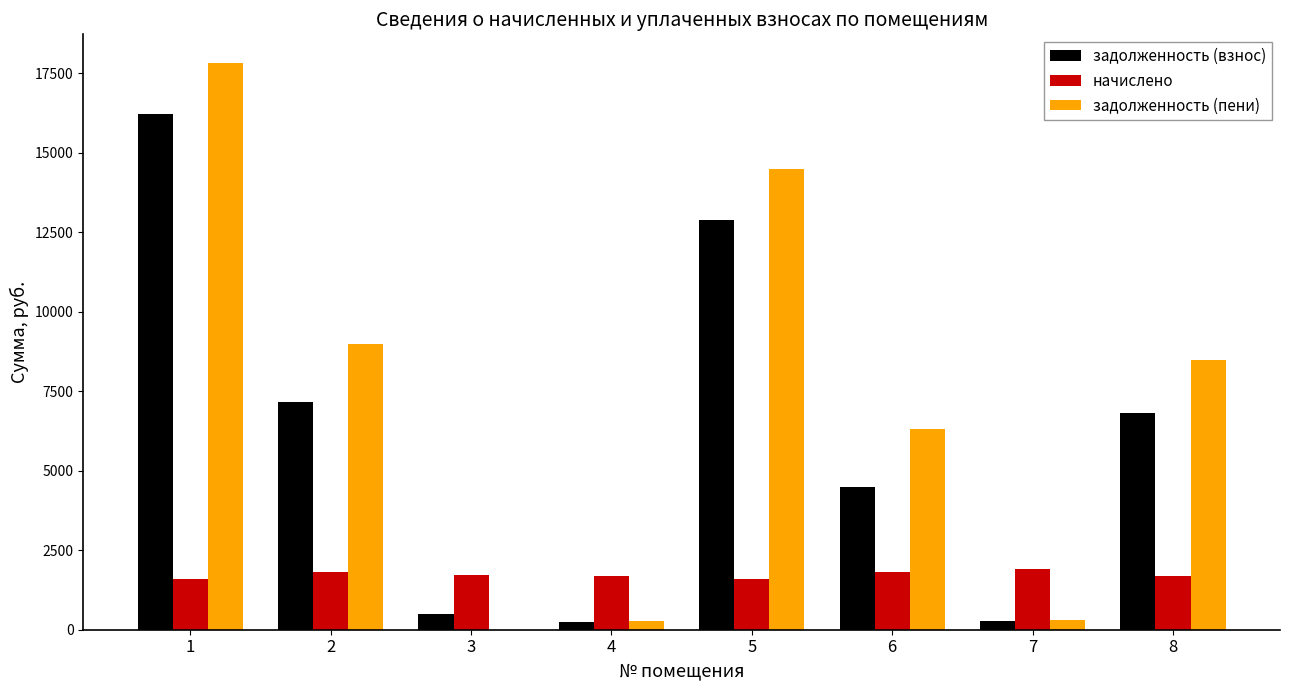

What is the maximum value shown in the chart?

17836.6